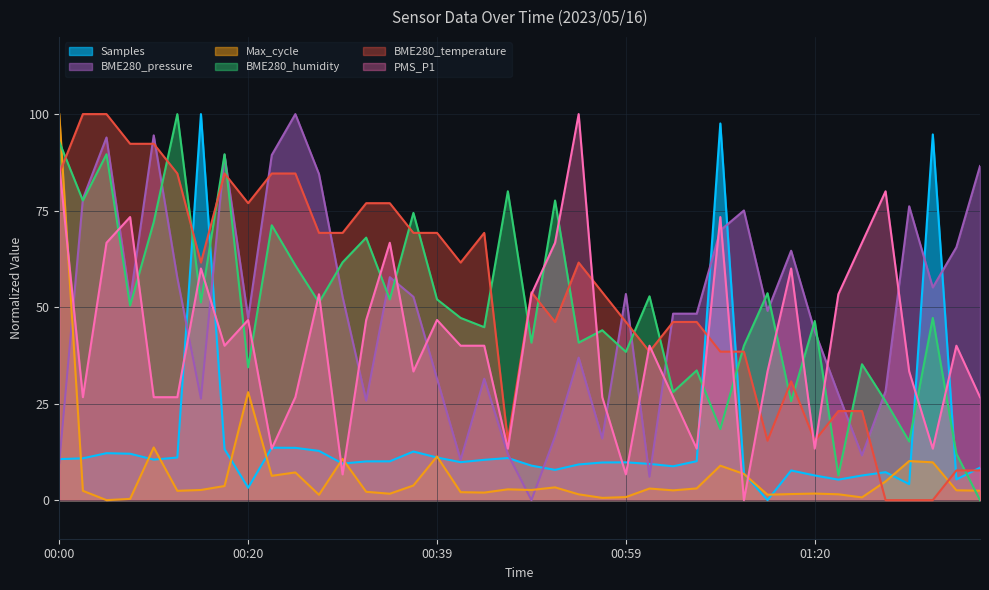

Rank the categories by Max_cycle value from highest to lowest.

00:00, 00:20, 00:10, 00:39, 00:30, 01:30, 01:33, 01:09, 00:25, 01:11, 00:22, 01:28, 00:37, 00:17, 00:52, 01:06, 01:01, 00:47, 00:15, 00:49, 01:35, 01:04, 01:38, 00:02, 00:13, 00:32, 00:42, 00:44, 01:20, 00:35, 01:17, 01:22, 00:54, 01:14, 00:27, 00:59, 01:25, 00:56, 00:08, 00:05